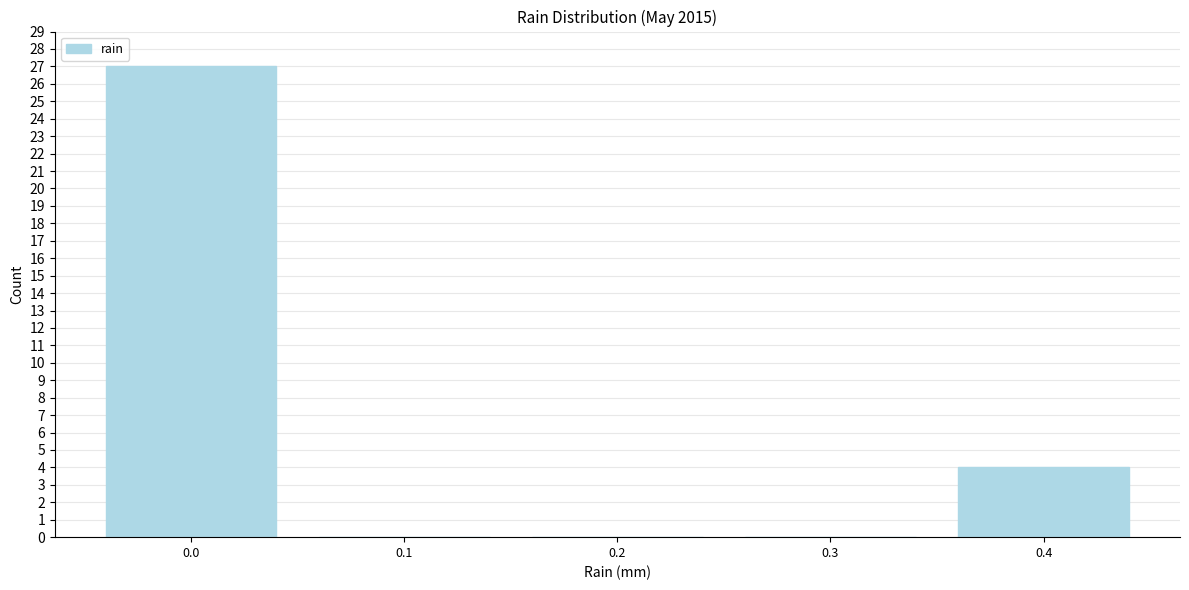

Reading left to right, list all the values displayed in this chart.

0.0=27	0.1=0	0.2=0	0.3=0	0.4=4